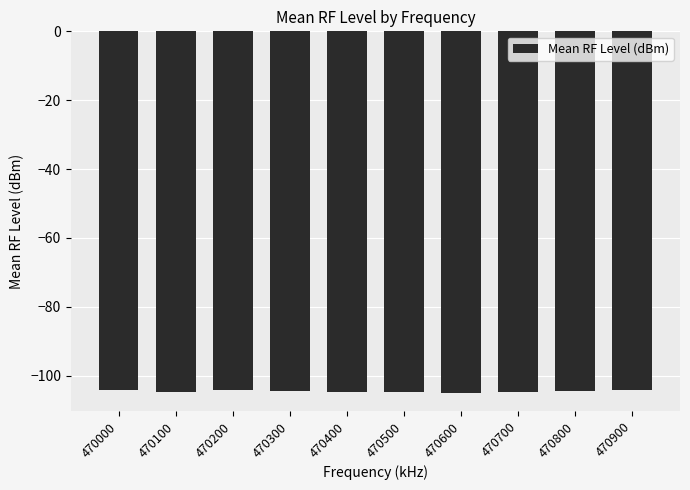

Is it true that the value at 470400 is -104.7?

True